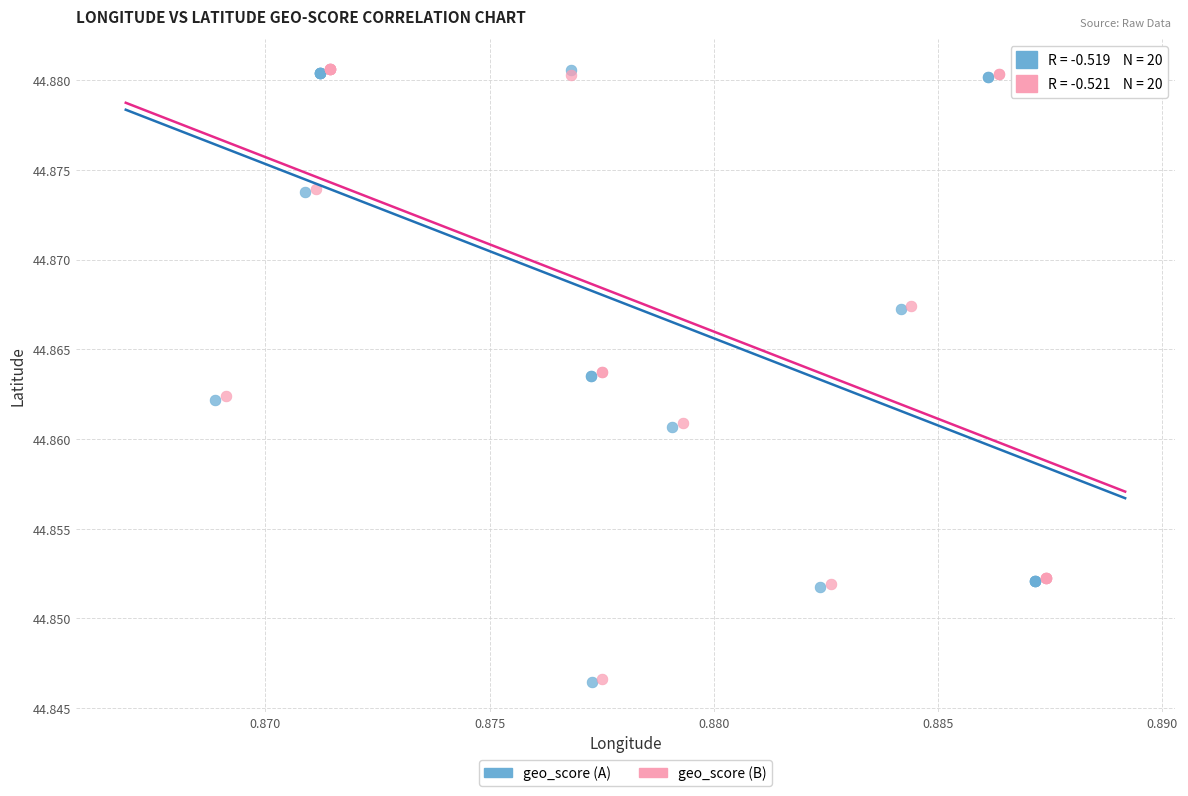

What are all the series names shown in the legend?

geo_score (A), geo_score (B)